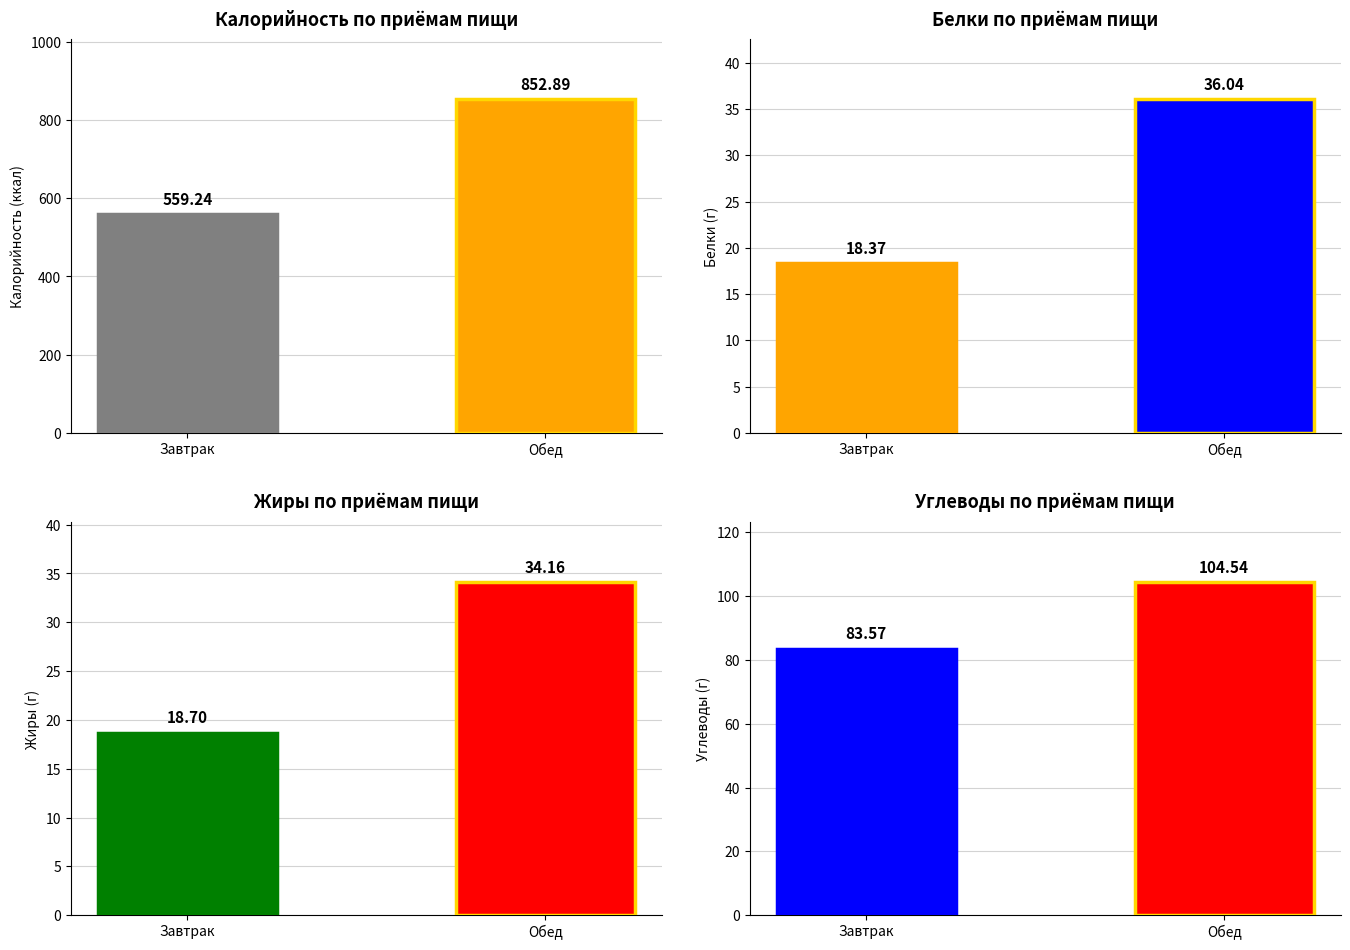

Reading left to right, what are all the values shown in this chart?

Калорийность: Завтрак=559.2	Обед=852.9
Белки: Завтрак=18.4	Обед=36.0
Жиры: Завтрак=18.7	Обед=34.2
Углеводы: Завтрак=83.6	Обед=104.5